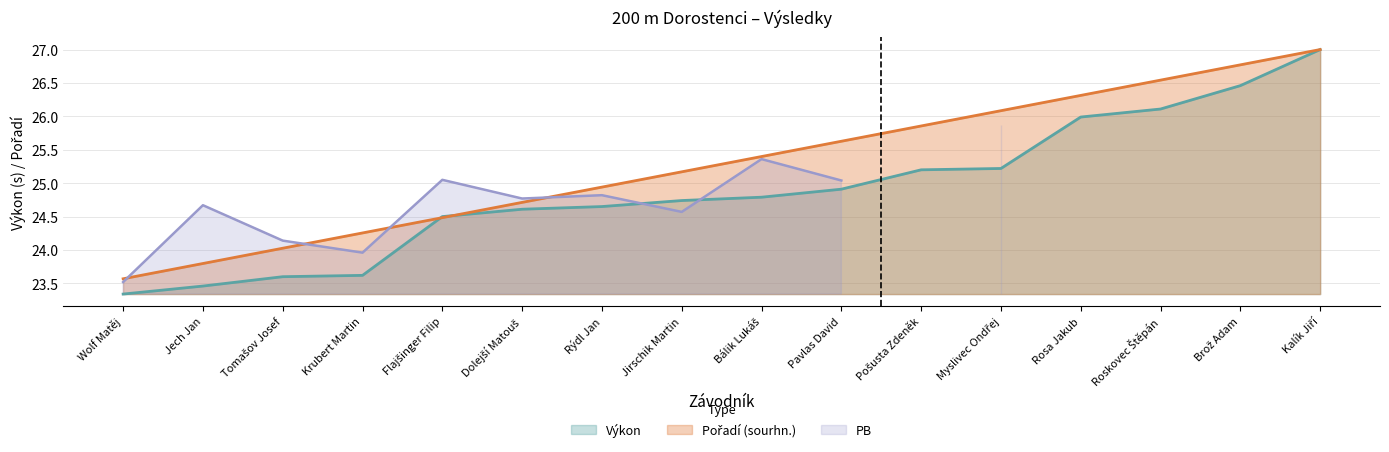

How many data points in Výkon are above 24?

12